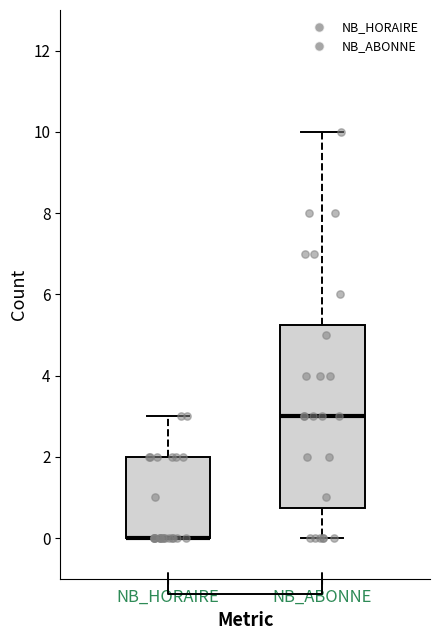

Where is the upper edge of the box for NB_HORAIRE on the y-axis? The values are not printed on the chart, so give them approximately, as read against the axis.

2.0